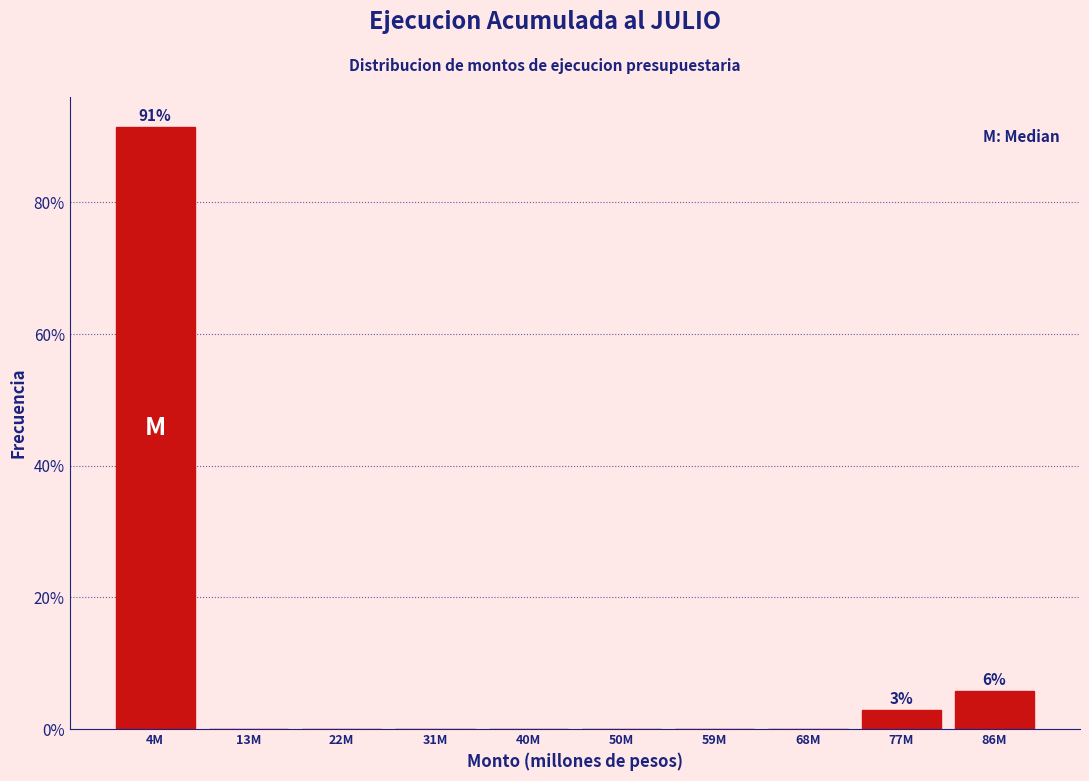

Reading left to right, extract all data points from this chart.

4M=91.4	13M=0.0	22M=0.0	31M=0.0	40M=0.0	50M=0.0	59M=0.0	68M=0.0	77M=2.9	86M=5.7